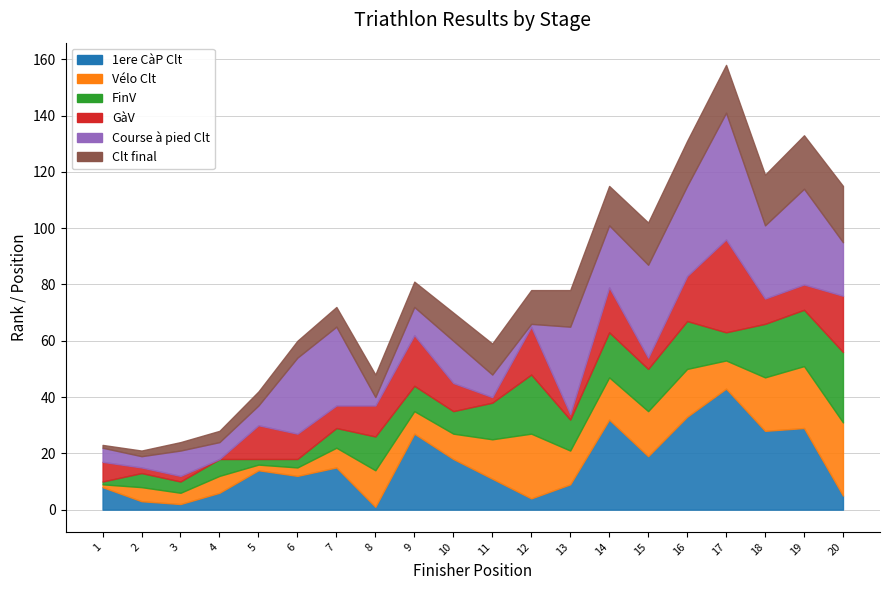

The value of Vélo Clt at 6 is 3. True or false?

True